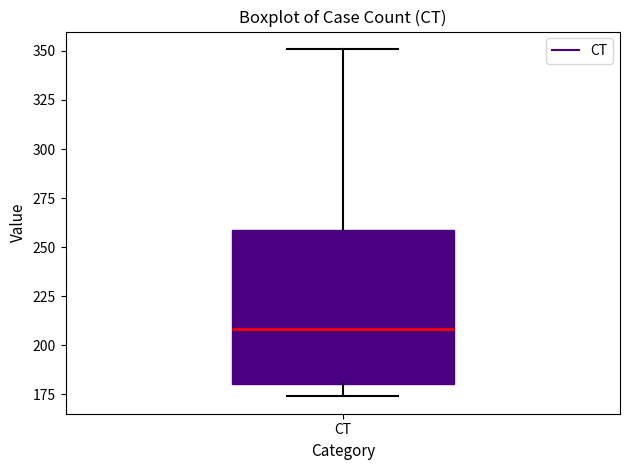

Transcribe this box plot: give where the median line is, the range the box spans, and where the two whiskers end, as read against the y-axis. The values are not printed on the chart, so give them approximately, as read against the axis.

median 210, box 180 to 260, whiskers 175 to 350